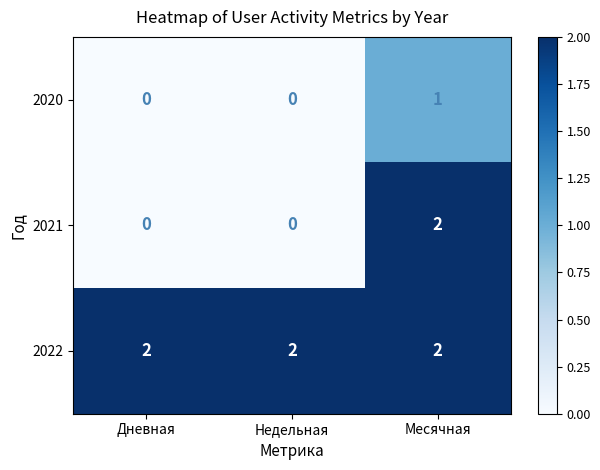

Count the 2020 values in the range 0 to 1.

3